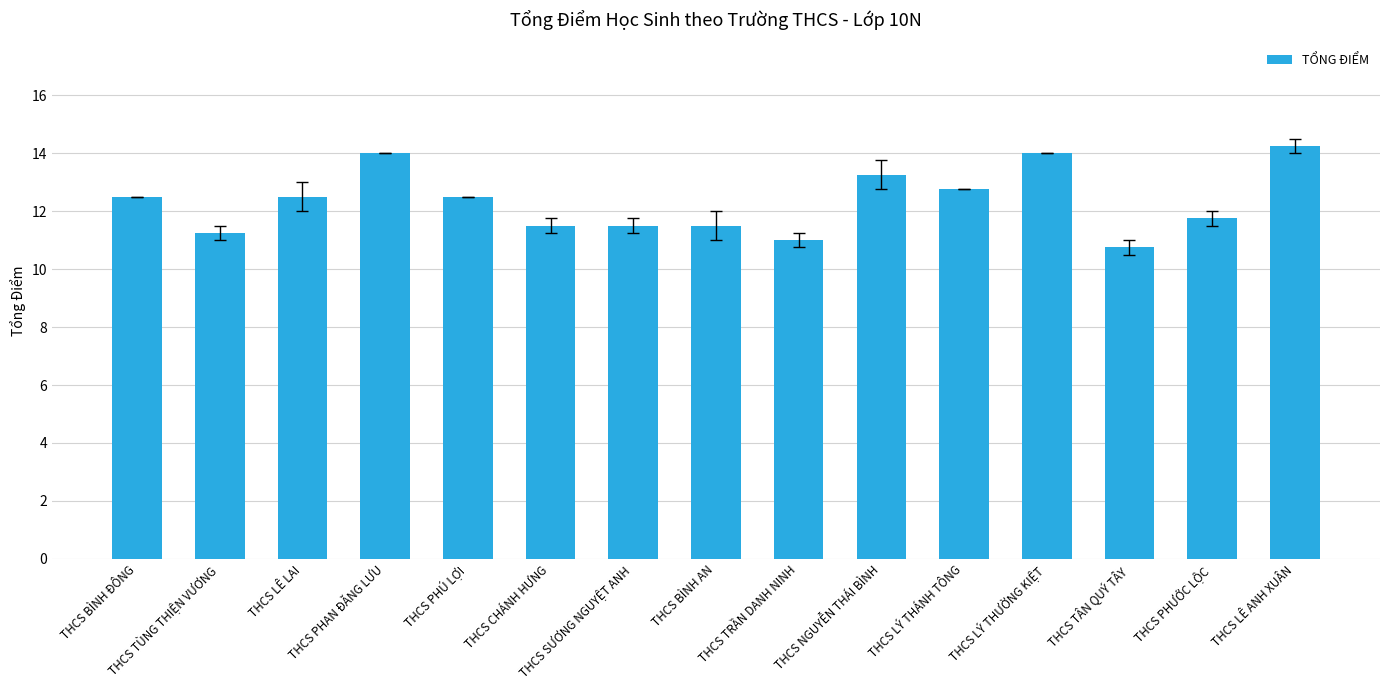

What position from the right is THCS LÝ THƯỜNG KIỆT?

4